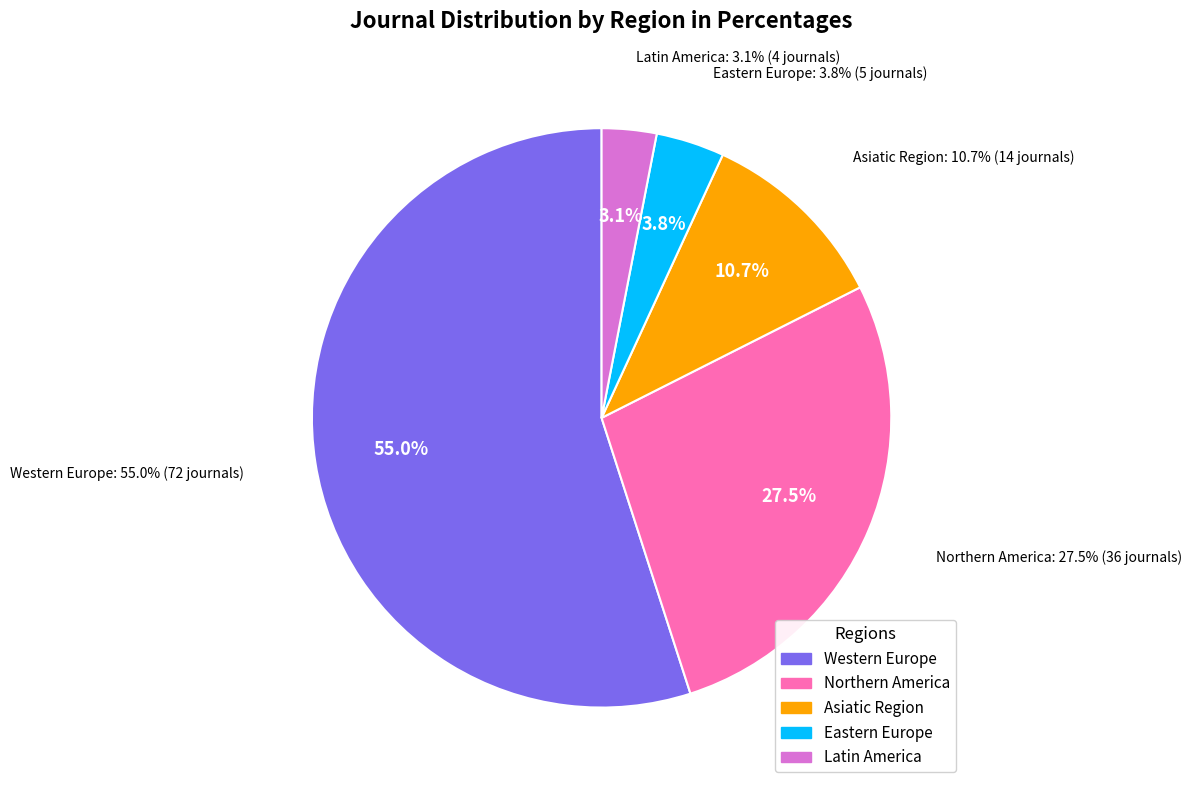

To the nearest percent, what is the combined percentage of Latin America and Northern America?

31%